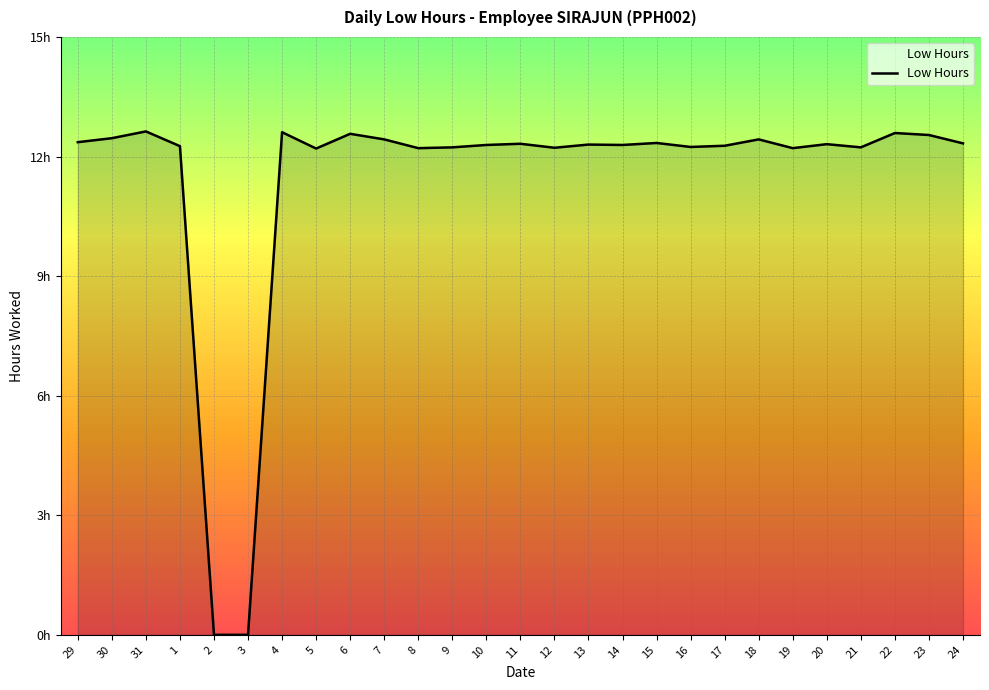

Approximately how many times larger is the value at 13 compared to 15?

1.0